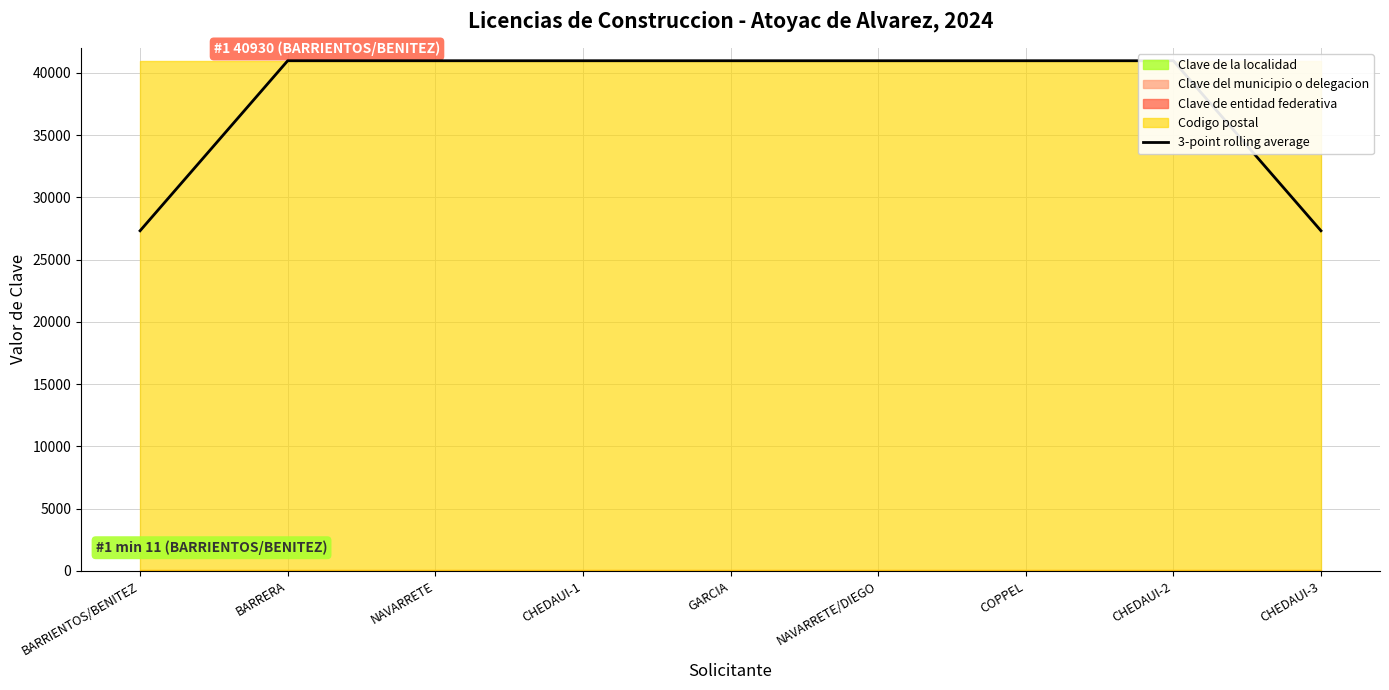

What value does the data have at NAVARRETE?

40964.0